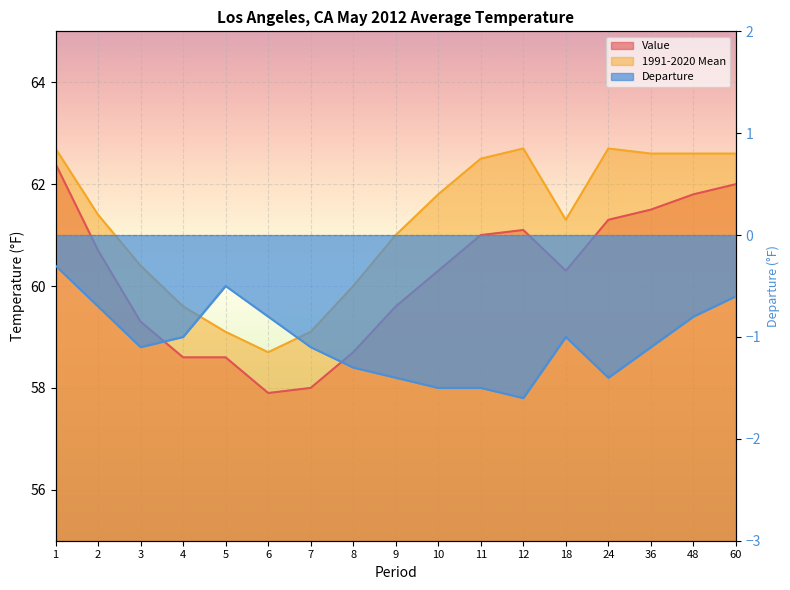

Is the value of Departure at 9 greater than the value of Value at 11?

No